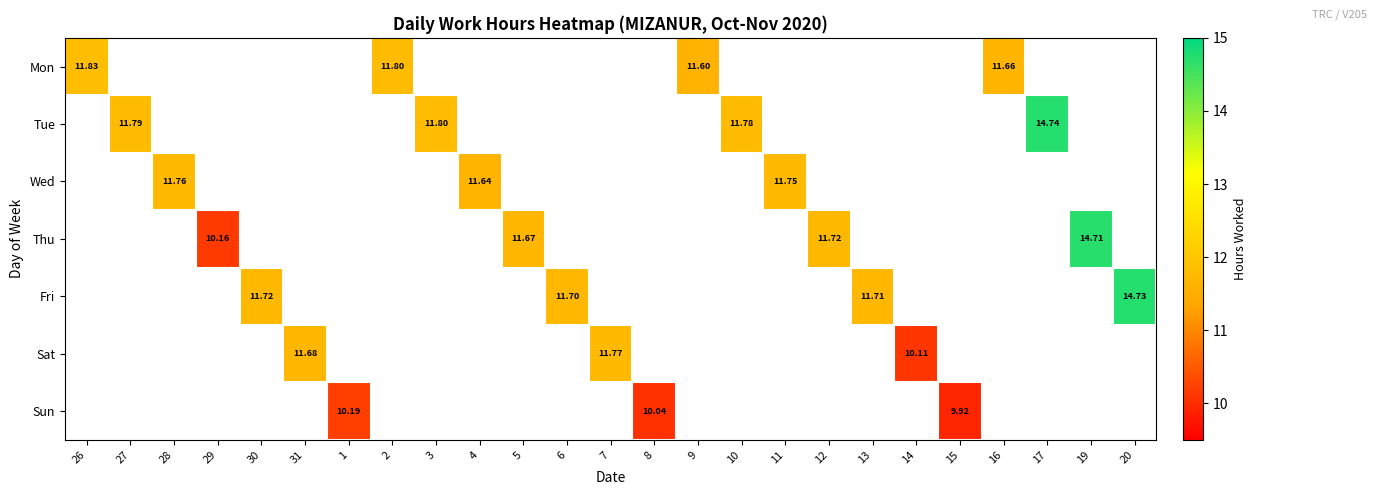

At how many categories does at least one series exceed 10?

24